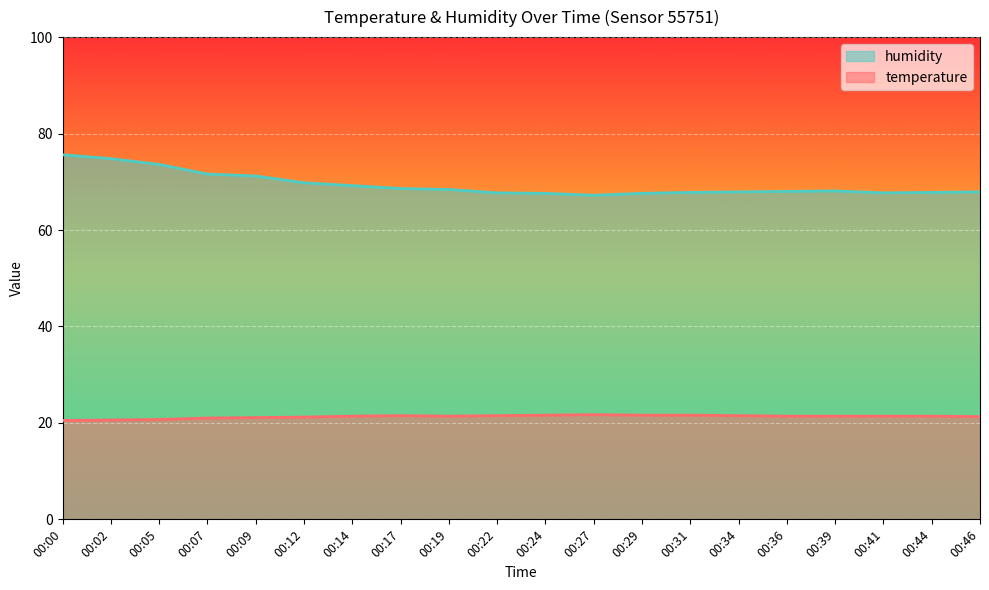

How many data points in humidity are above 68?

10